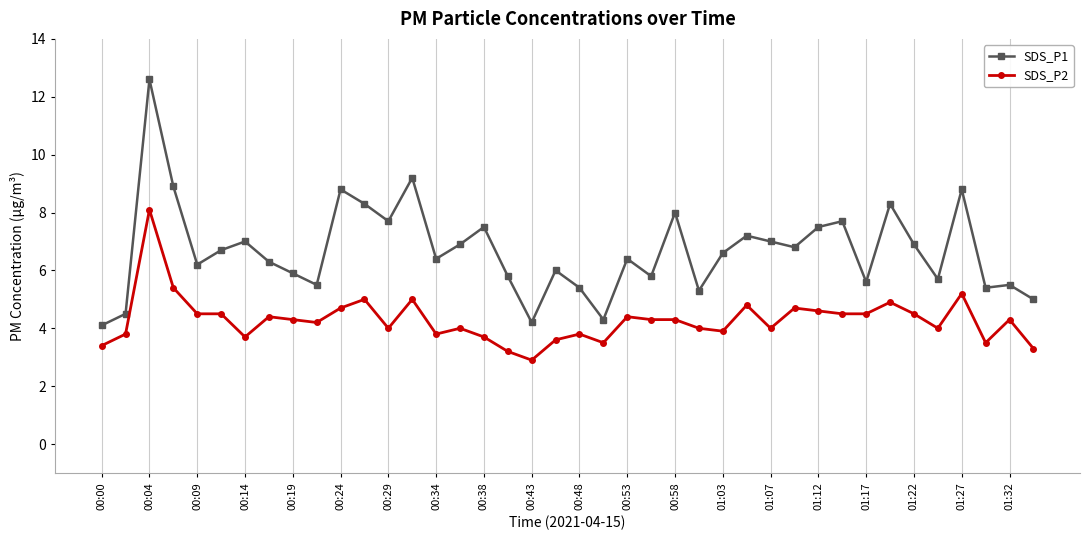

True or false: SDS_P2 and SDS_P1 intersect in this chart.

False